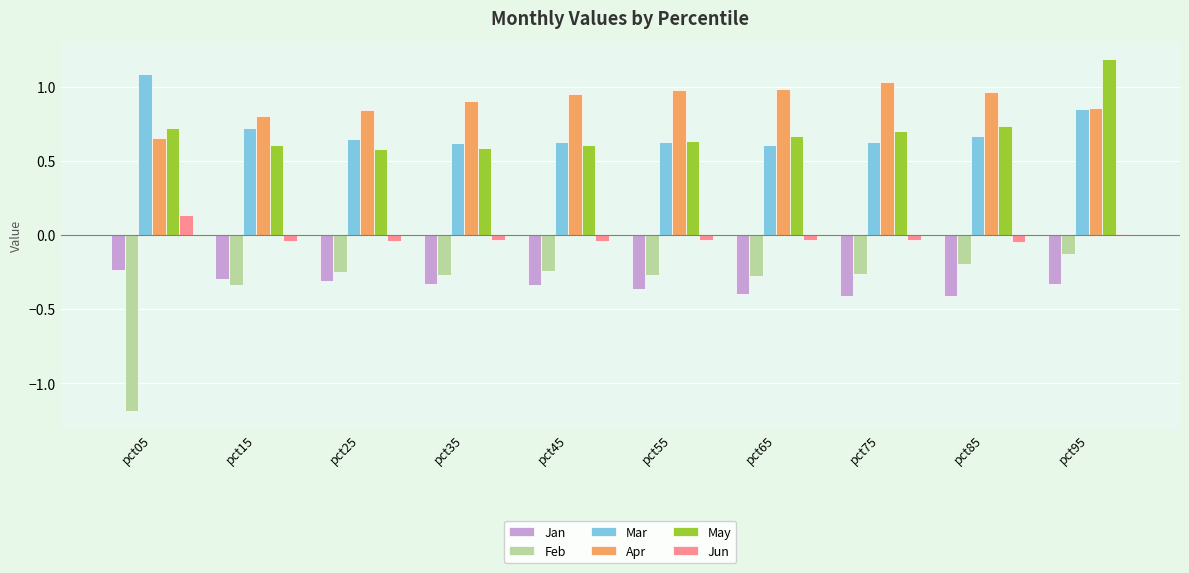

At which category is the sum across all series the highest?

pct95